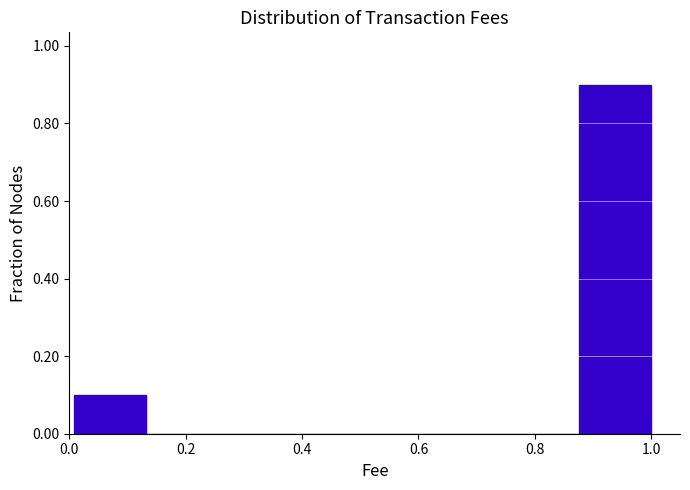

What is the height of the bar covering 0.88 to 1.00 on the x-axis? Neither the bar edges nor the heights are printed on the chart, so give them approximately, as read against the axes.

0.9